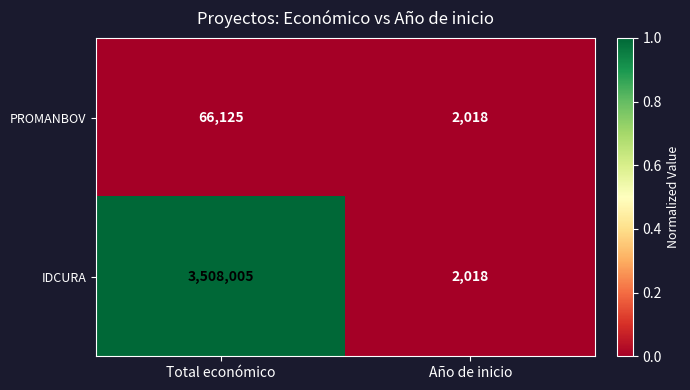

At which category is the sum across all series the highest?

Total económico